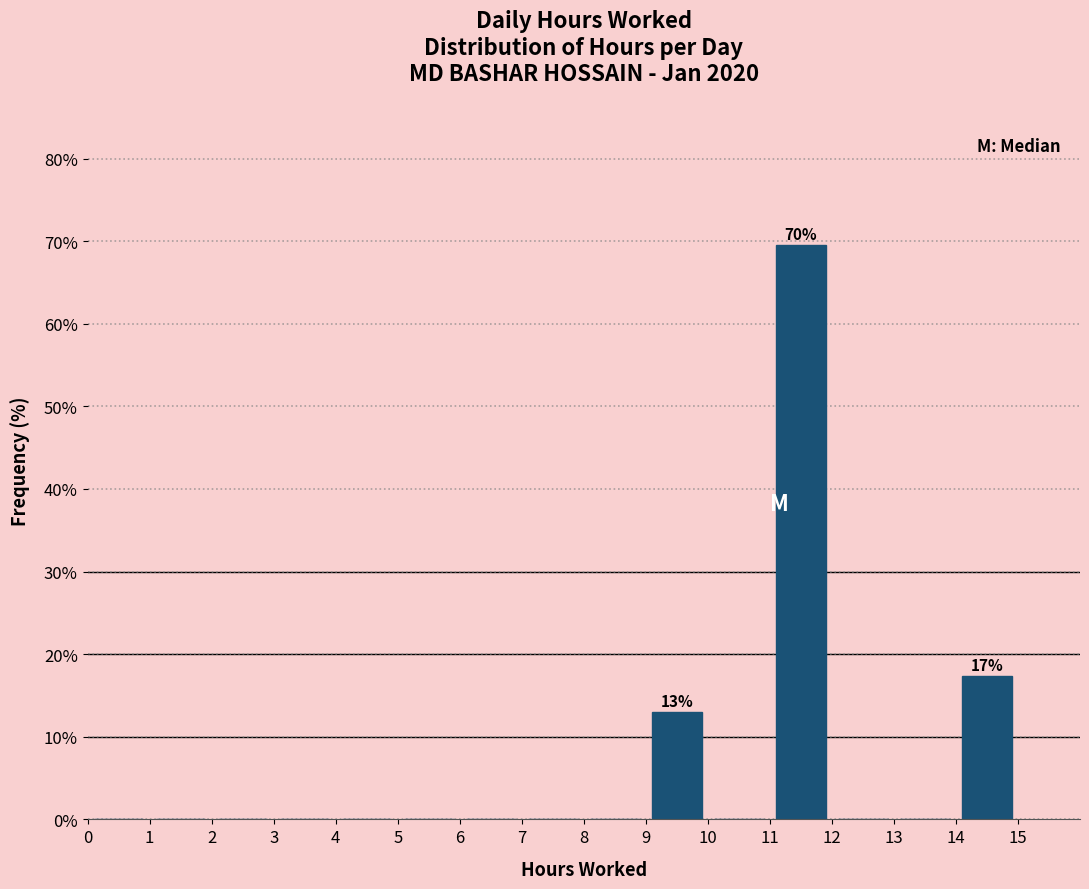

Over which range of the x-axis is the bar tallest?

11 to 12